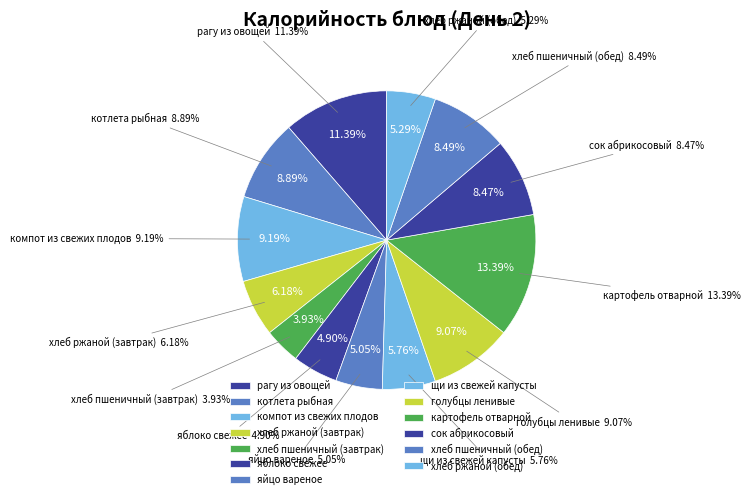

Approximately how many times larger is the value at хлеб пшеничный (обед) compared to щи из свежей капусты?

1.5